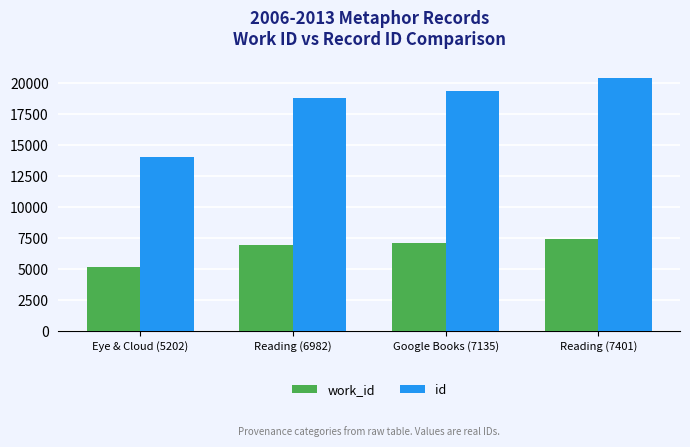

How many groups of bars are there?

4